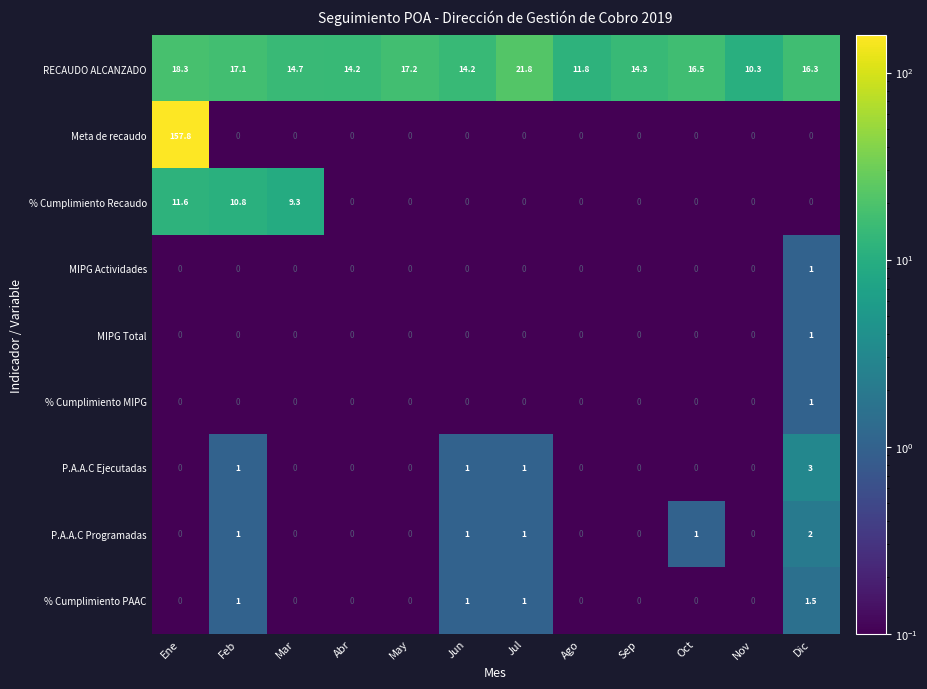

What is the total value across all series at Ene?

187.7